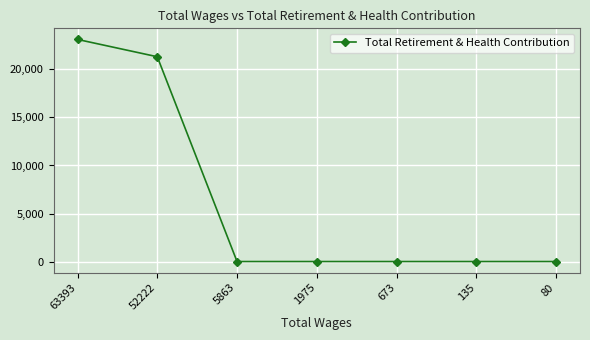

Reading left to right, extract all data points from this chart.

63393=23124	52222=21322	5863=0	1975=0	673=0	135=0	80=0